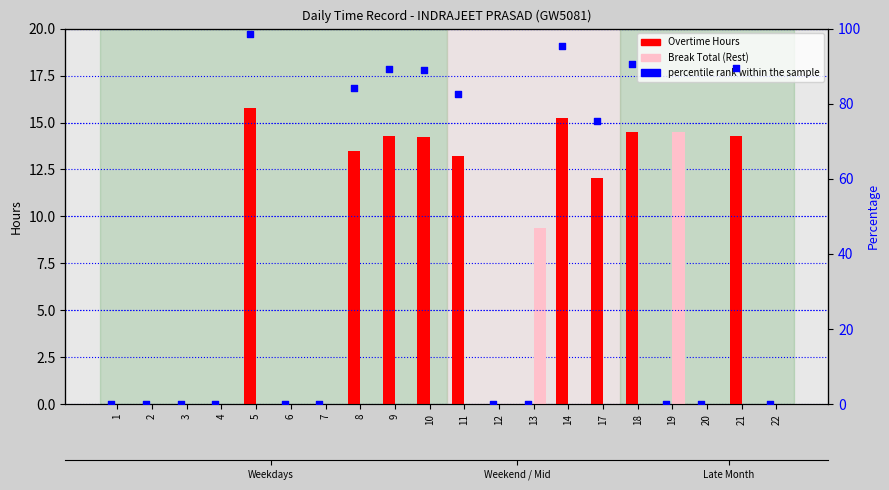

What are all the series names shown in the legend?

Overtime Hours, Break Total, percentile rank within the sample